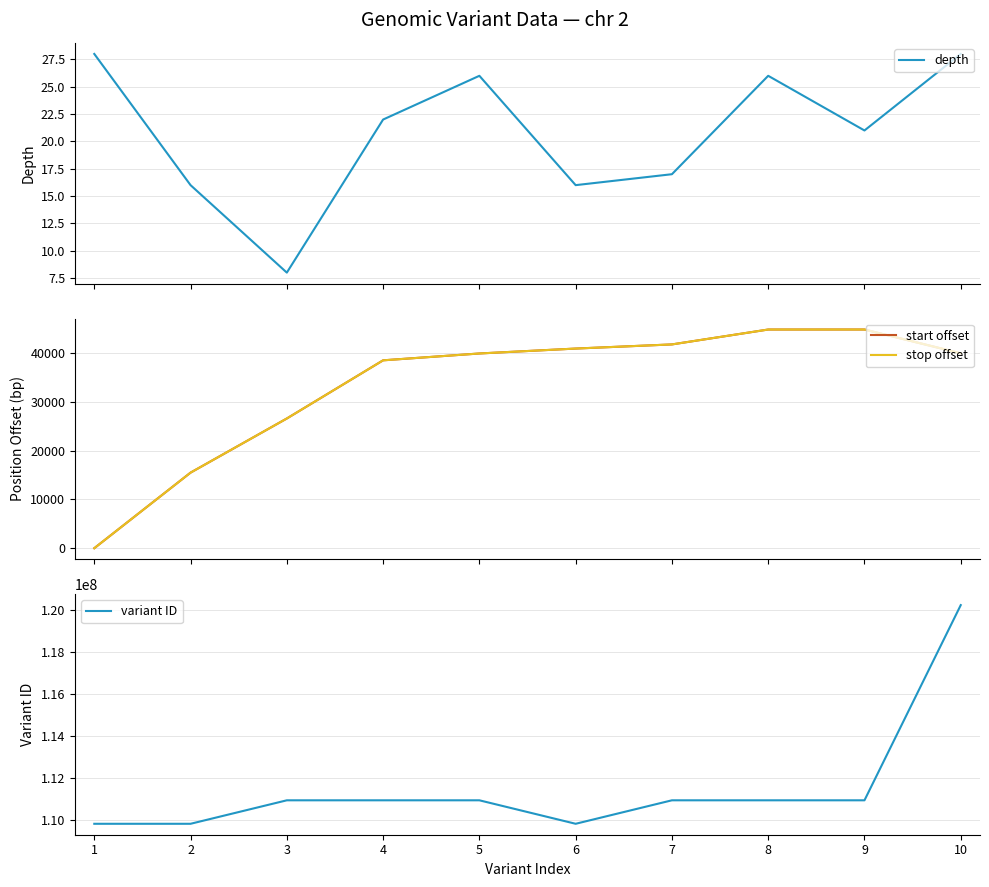

What are all the series names shown in the legend?

depth, start offset, stop offset, variant ID